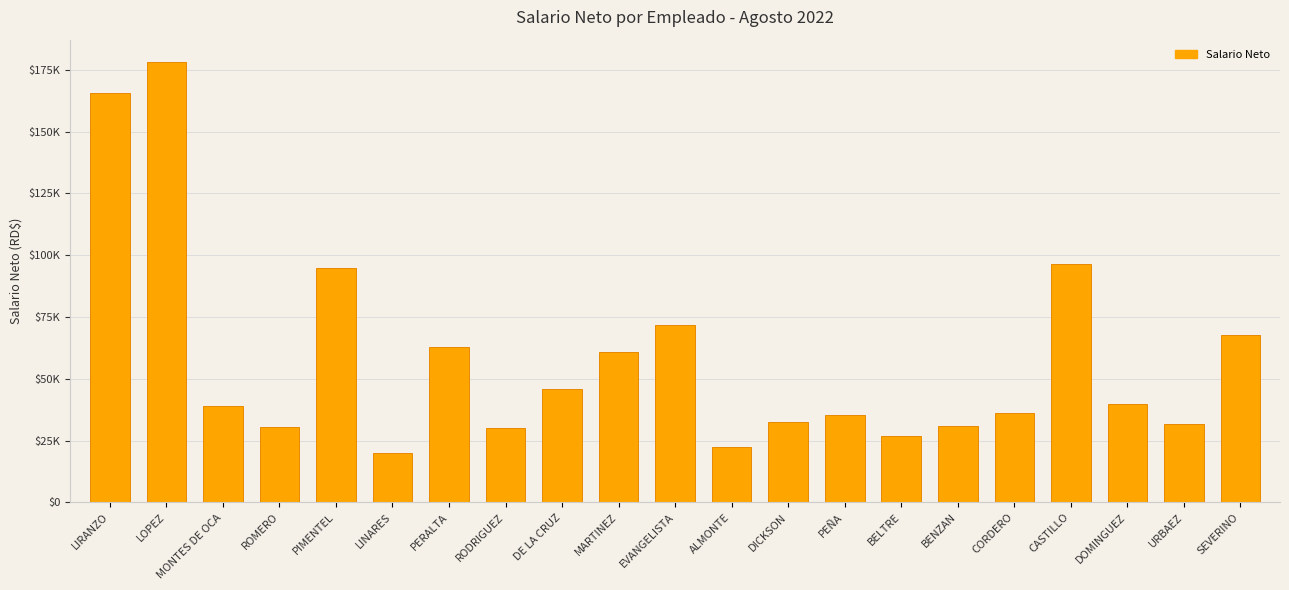

Which category has the lowest value across all series?

LINARES